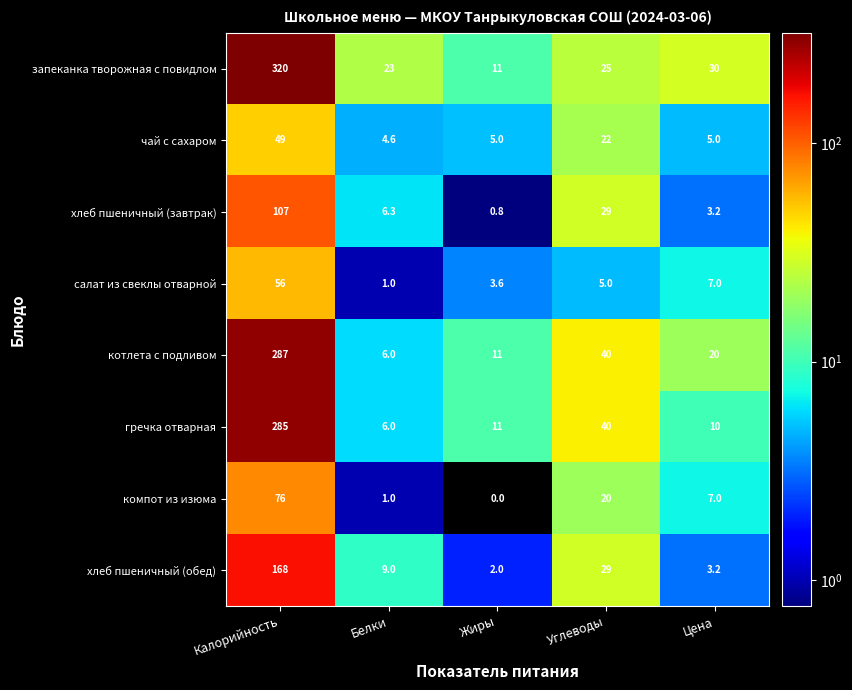

Which category has the lowest value in the салат из свеклы отварной series?

Белки